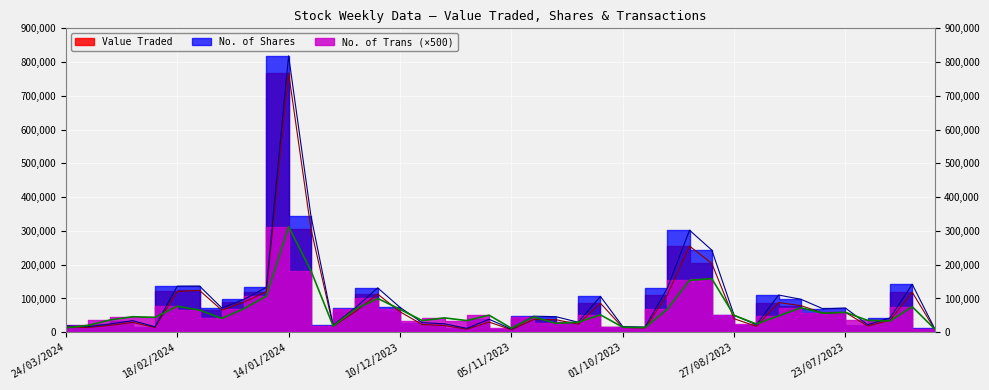

Rank the series by their average value, from highest to lowest.

No. of Shares, Value Traded, No. of Trans